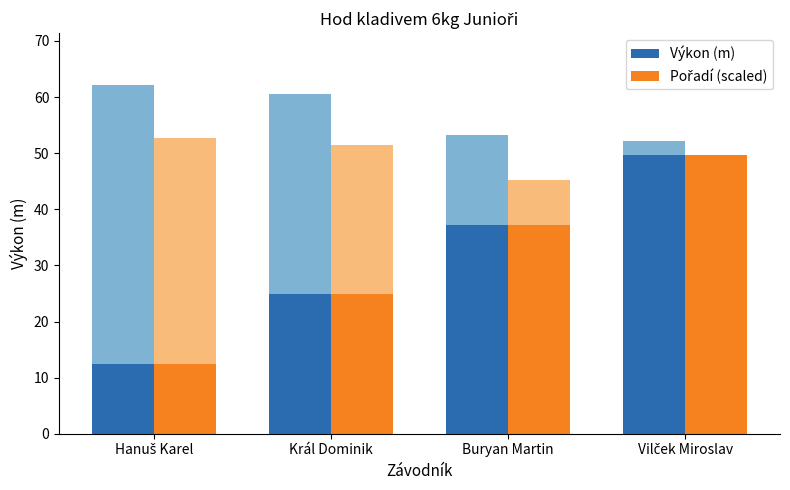

The value of Výkon (m) at Vilček Miroslav is 79.6. True or false?

False